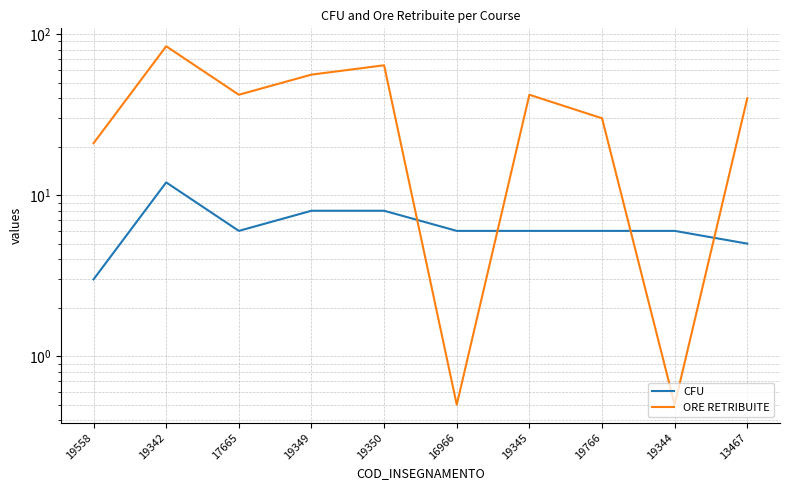

Rank the series at 19342 from lowest to highest value.

CFU, ORE RETRIBUITE